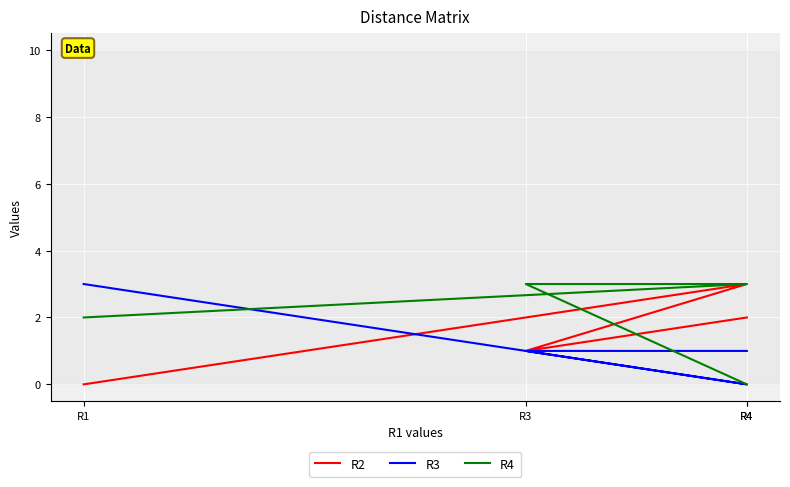

What is the total value across all series at R1?

5